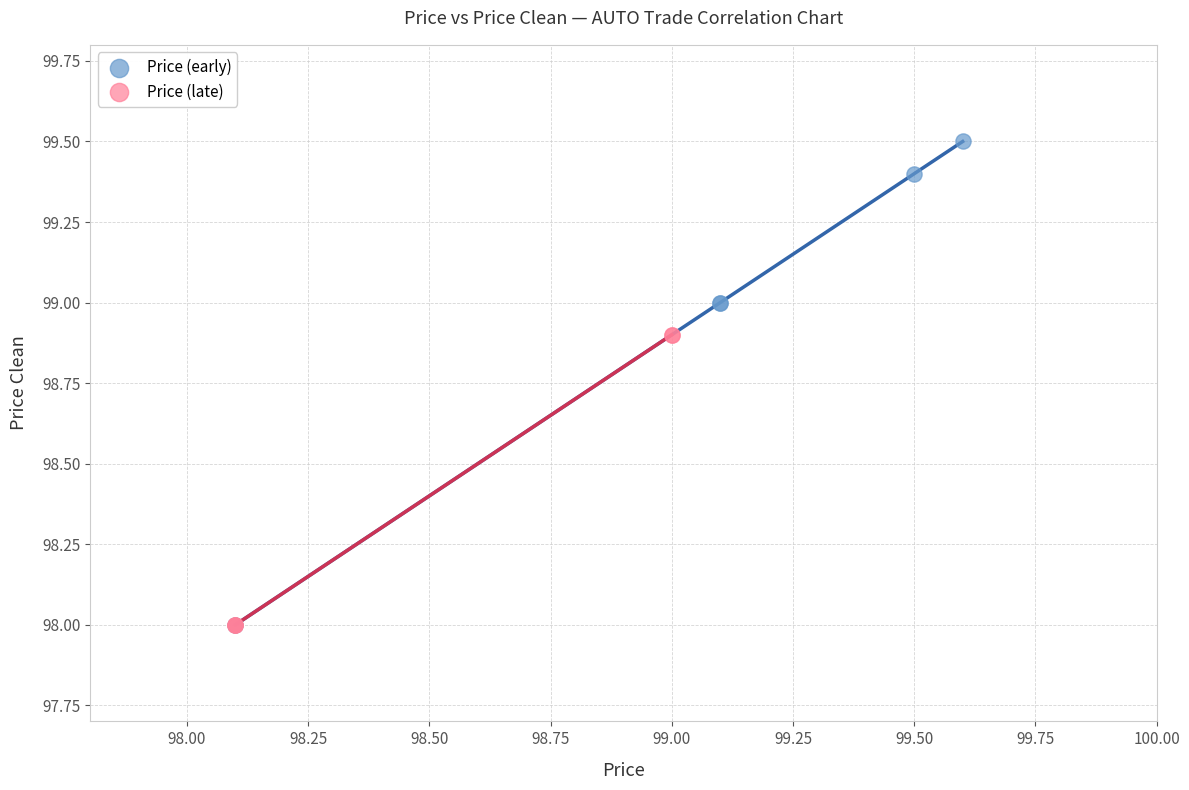

Which series reaches the maximum Y coordinate?

Price (early)